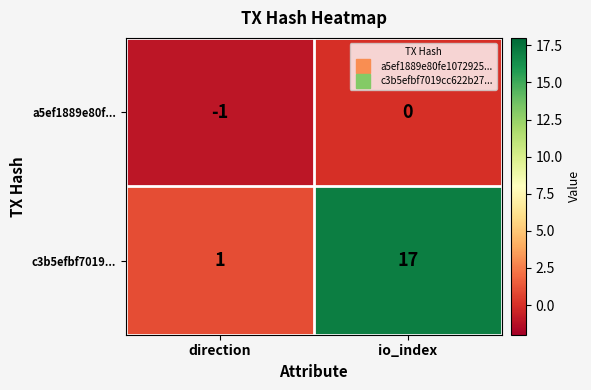

True or false: c3b5efbf7019... has a value of 17 at io_index.

True